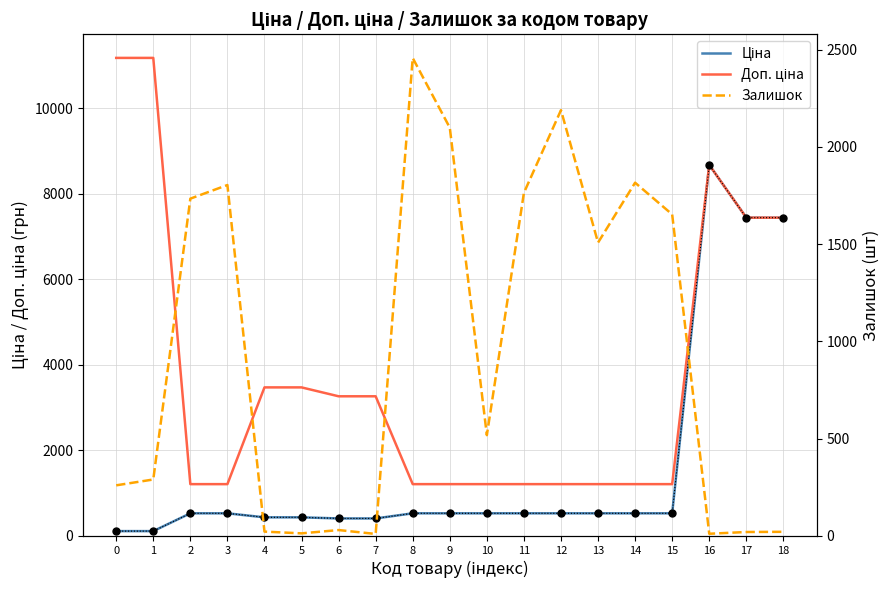

Reading left to right, what are all the values shown in this chart?

Ціна: 0=111.8	1=111.8	2=528.2	3=528.2	4=434.3	5=434.3	6=408.2	7=408.2	8=528.2	9=528.2	10=528.2	11=528.2	12=528.2	13=528.2	14=528.2	15=528.2	16=8679.5	17=7444.6	18=7444.6
Доп. ціна: 0=11182.0	1=11182.0	2=1210.7	3=1210.7	4=3474.1	5=3474.1	6=3265.8	7=3265.8	8=1210.7	9=1210.7	10=1210.7	11=1210.7	12=1210.7	13=1210.7	14=1210.7	15=1210.7	16=8679.5	17=7444.6	18=7444.6
Залишок: 0=260.0	1=290.0	2=1734.0	3=1804.0	4=22.0	5=13.0	6=30.0	7=10.0	8=2457.0	9=2099.0	10=518.0	11=1764.0	12=2189.0	13=1508.0	14=1816.0	15=1653.0	16=11.0	17=20.0	18=21.0